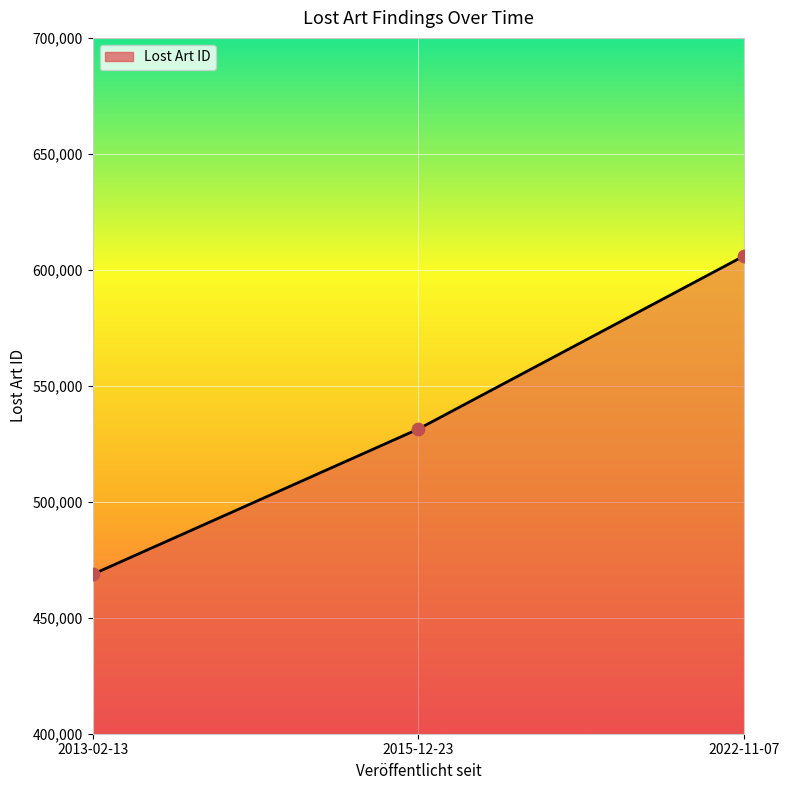

What is the change in value from 2013-02-13 to 2015-12-23?

+62672